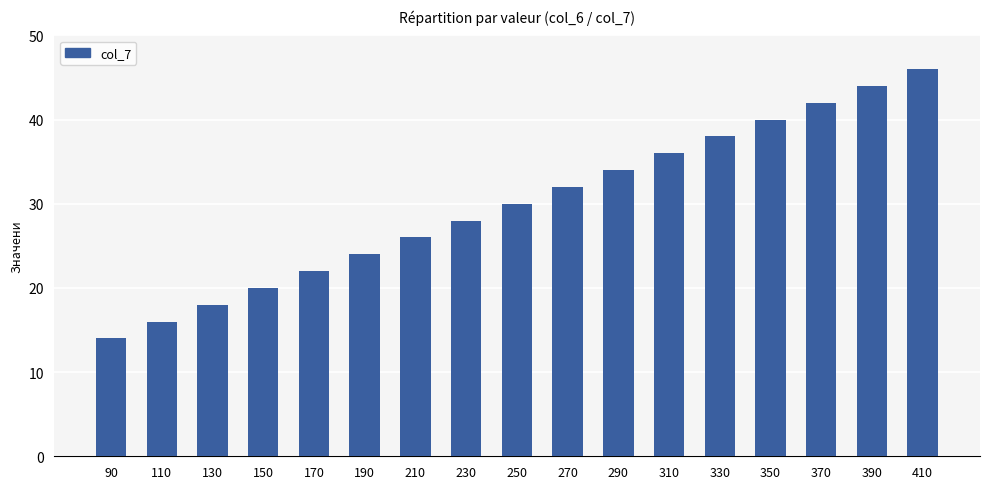

Approximately how many times larger is the value at 350 compared to 250?

1.3